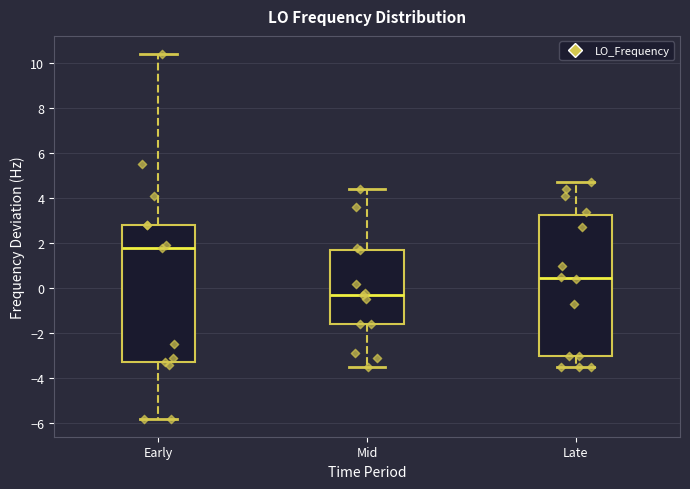

Reading left to right, transcribe this box plot: for each box, give where its median line is, the range the box spans, and where its two whiskers end, as read against the y-axis. The values are not printed on the chart, so give them approximately, as read against the axis.

Early: median 1.8, box -3.4 to 2.8, whiskers -5.8 to 10.4
Mid: median -0.4, box -1.6 to 1.6, whiskers -3.4 to 4.4
Late: median 0.4, box -3.0 to 3.2, whiskers -3.4 to 4.6